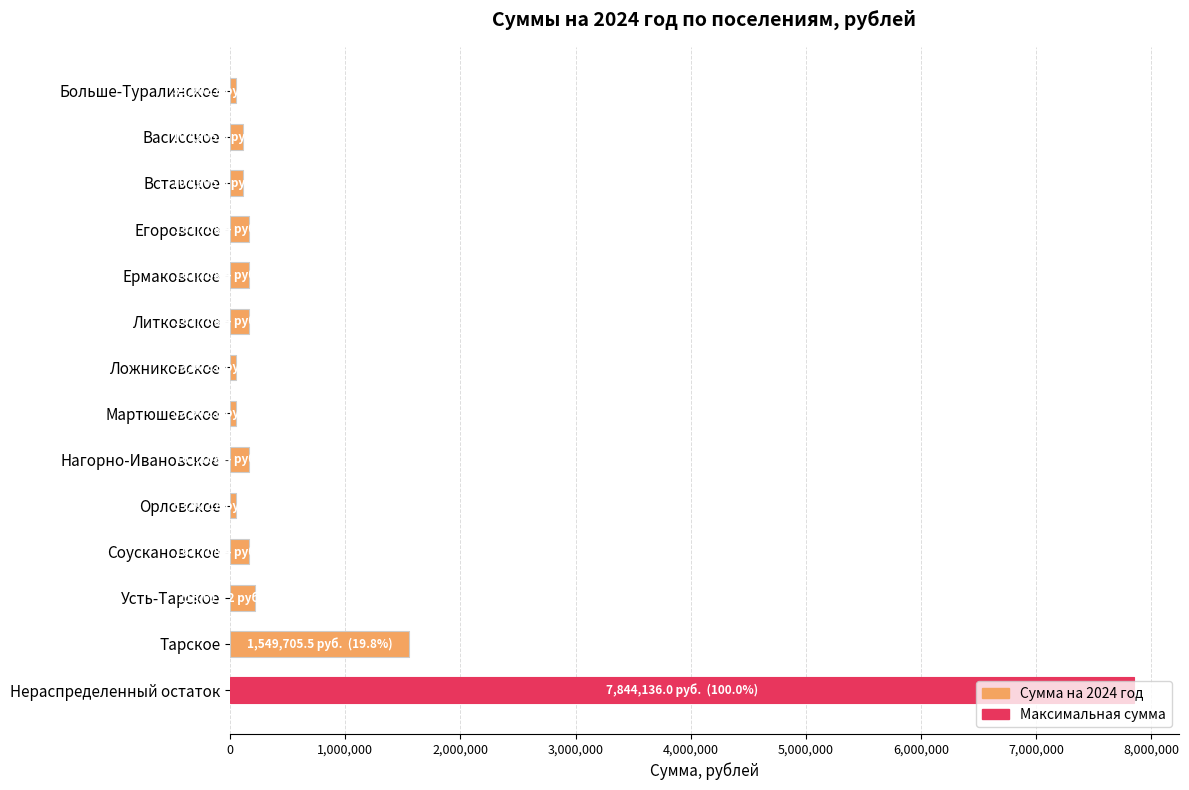

What is the label of the 10th bar from the bottom?

Ермаковское